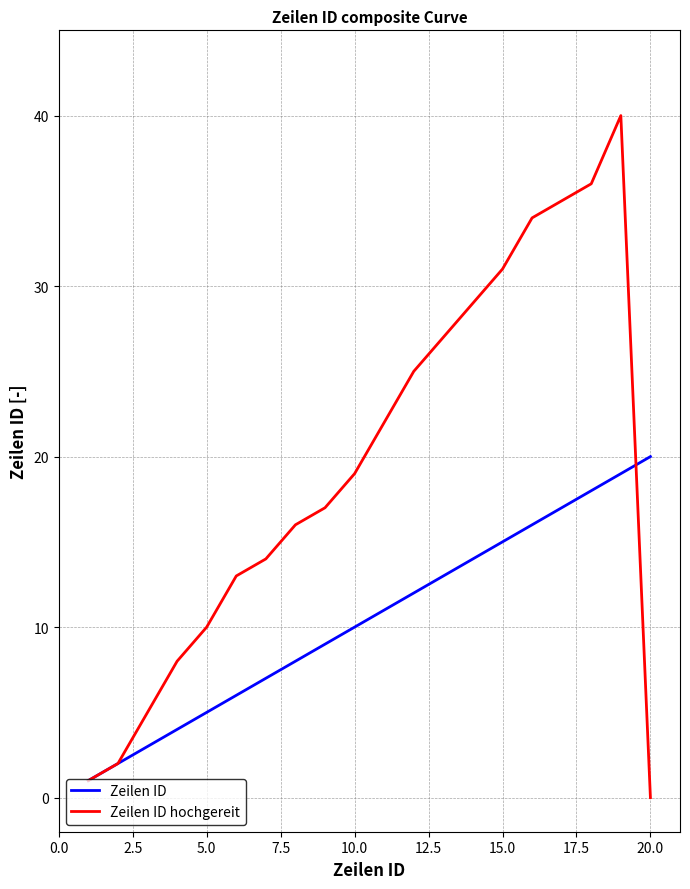

At how many categories does at least one series exceed 6?

17